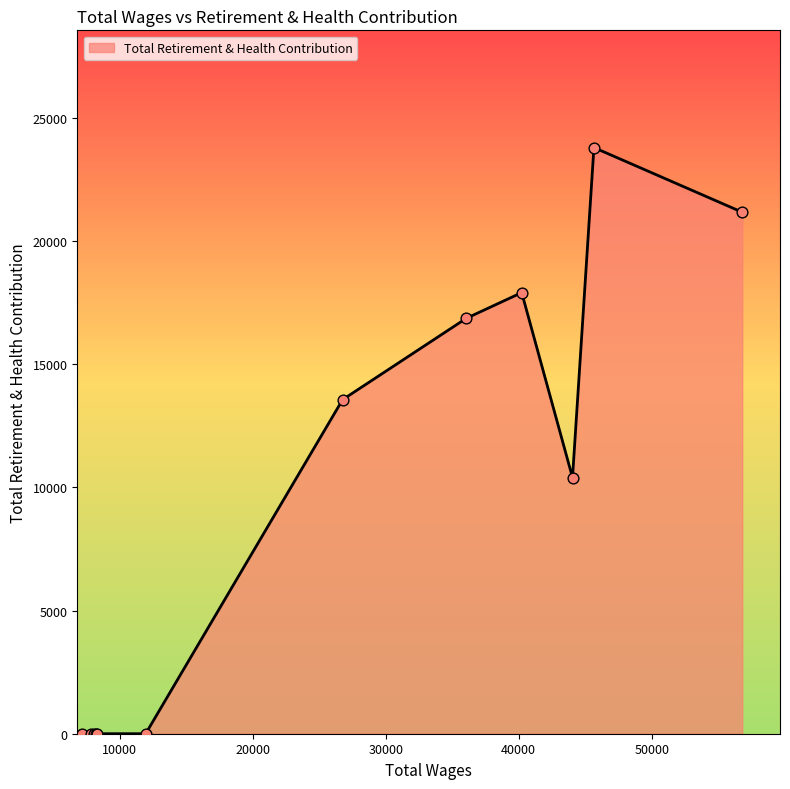

What is the greatest value displayed?

23787